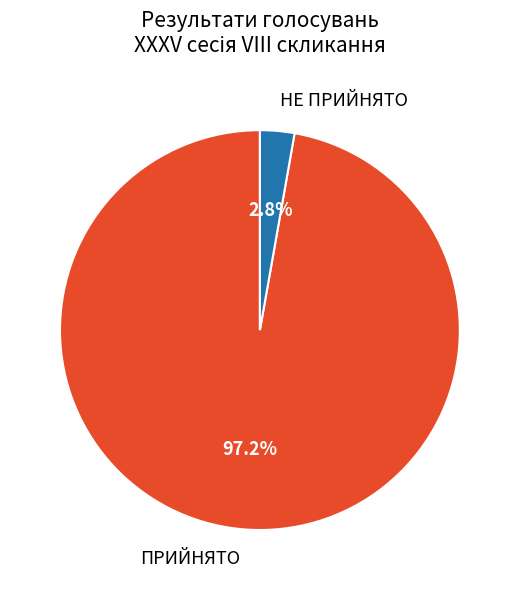

To the nearest percent, what percentage of the pie is ПРИЙНЯТО?

97%